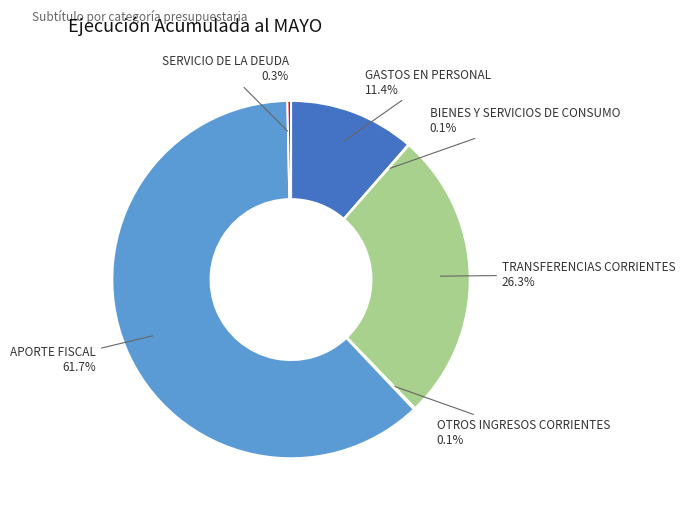

To the nearest percent, what is the average slice percentage?

17%